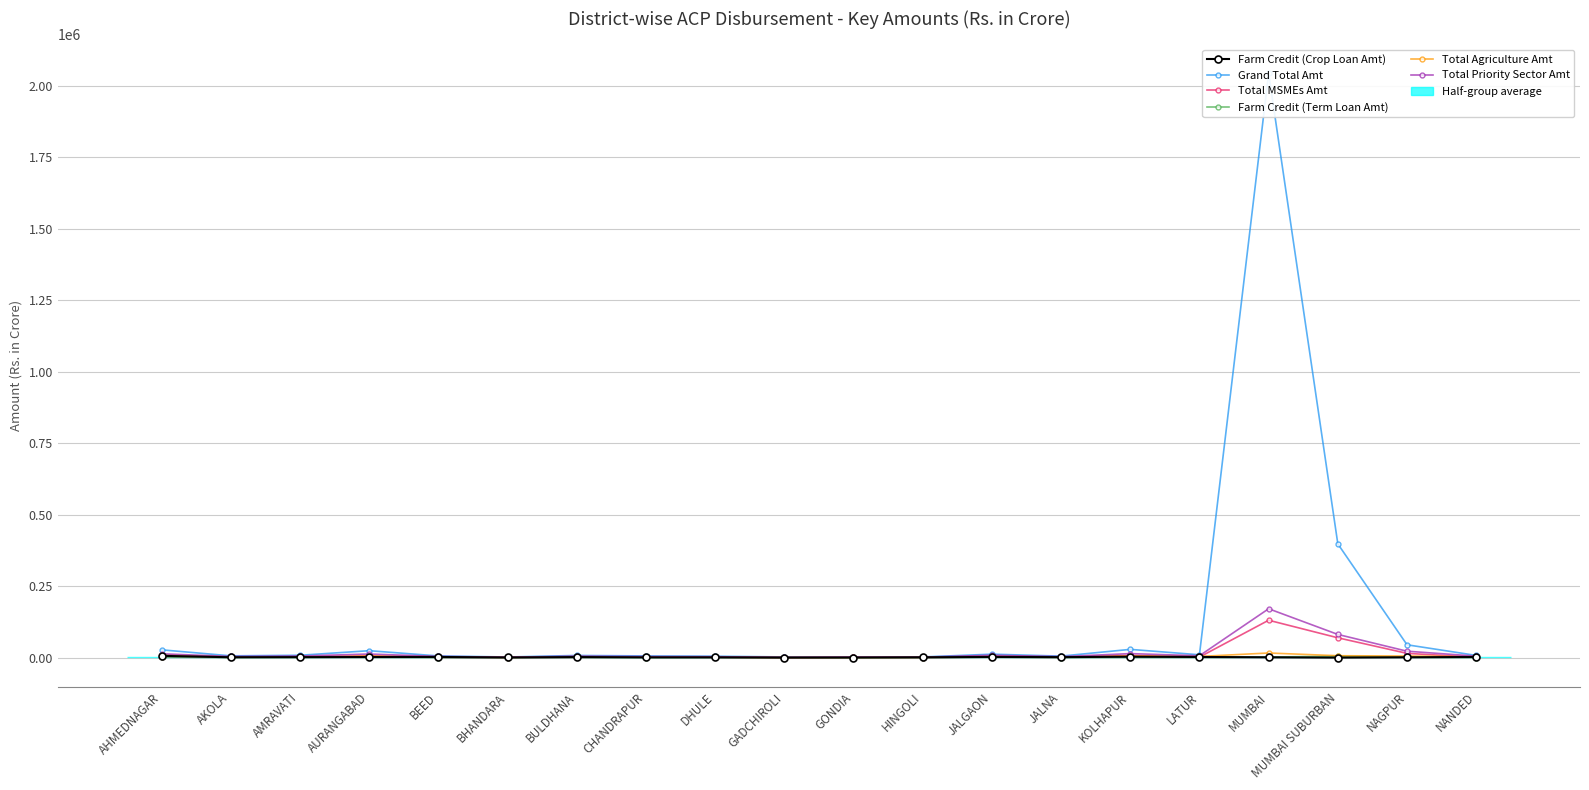

Between GADCHIROLI and MUMBAI, which series saw the biggest shift?

Grand Total Amt